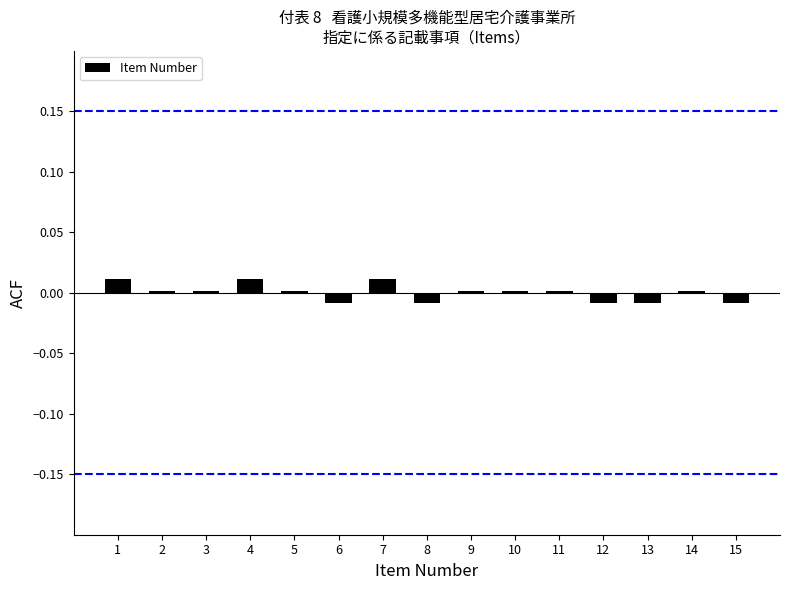

Is it true that the value at 2 is 0.0?

True